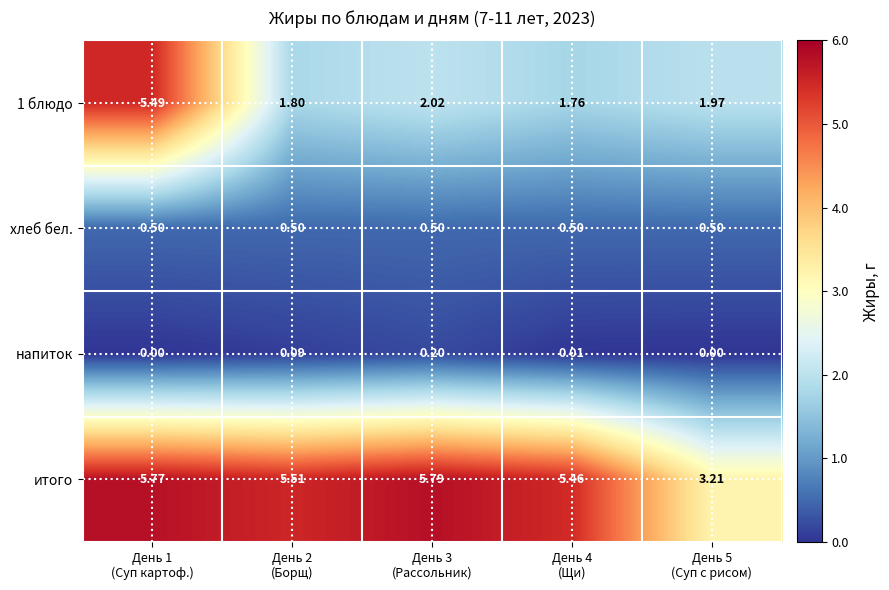

Which series has the largest total across all categories?

итого